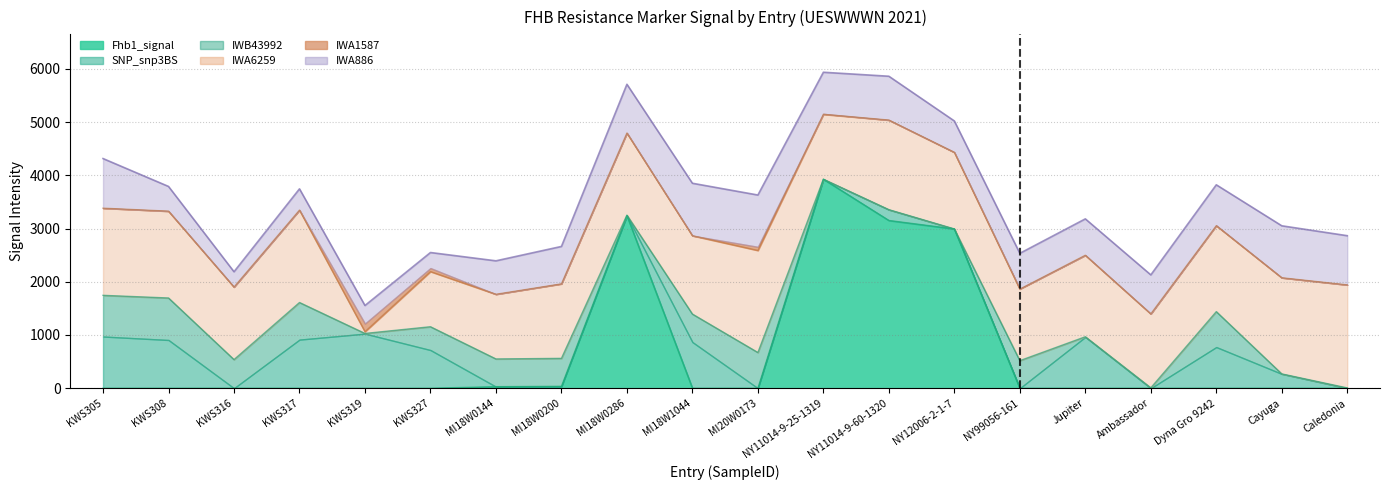

Which category has the lowest value across all series?

KWS305